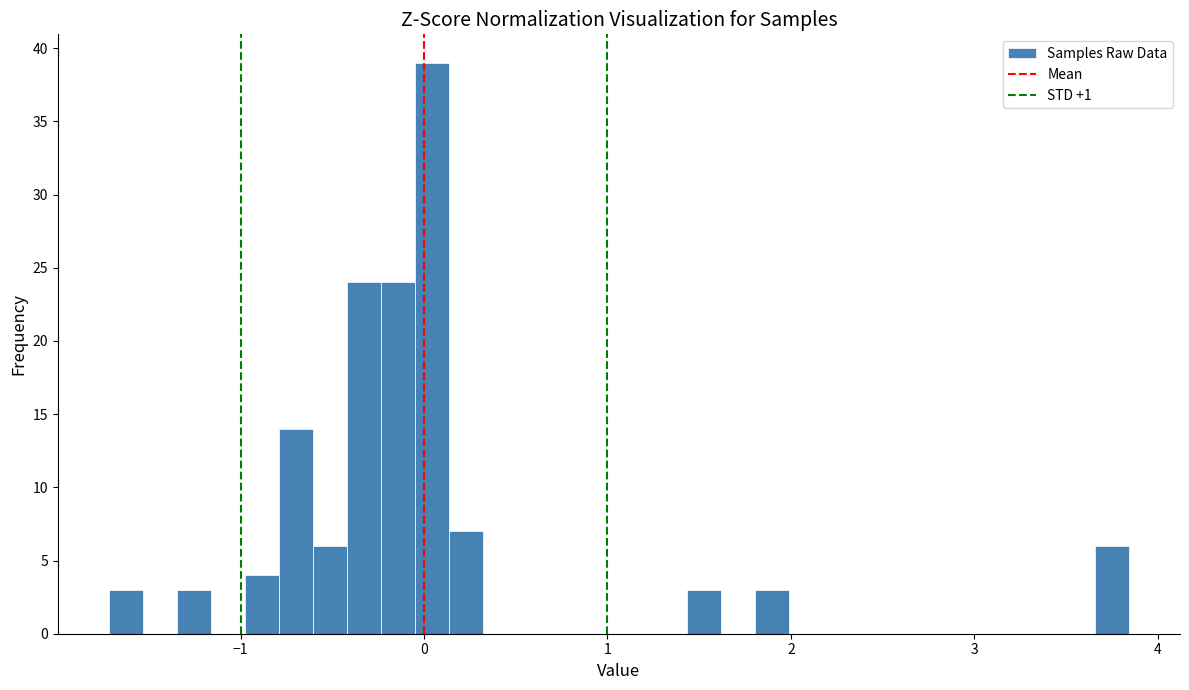

Read against the x-axis, roughly where is the centre of the tallest bar?

0.0